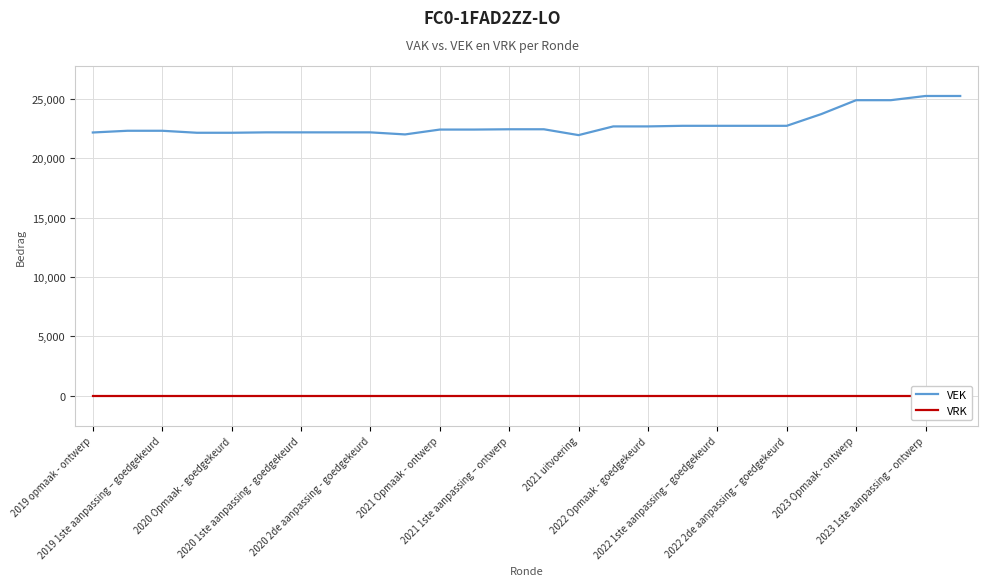

How many lines are shown in the chart?

2